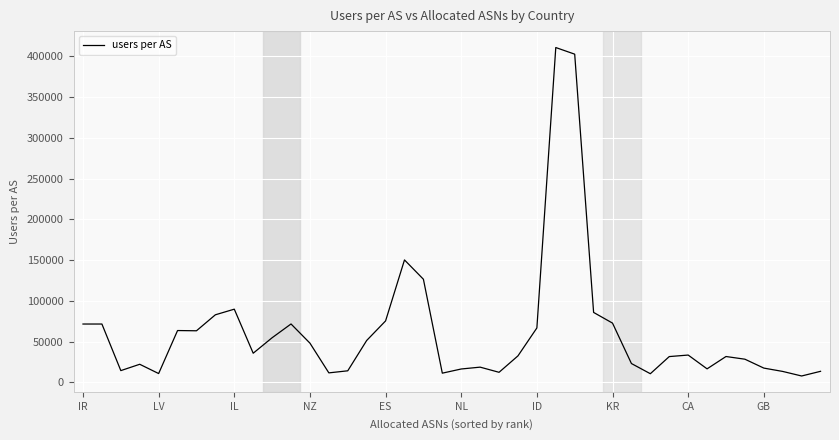

Does the chart display data point markers on the line(s)?

No